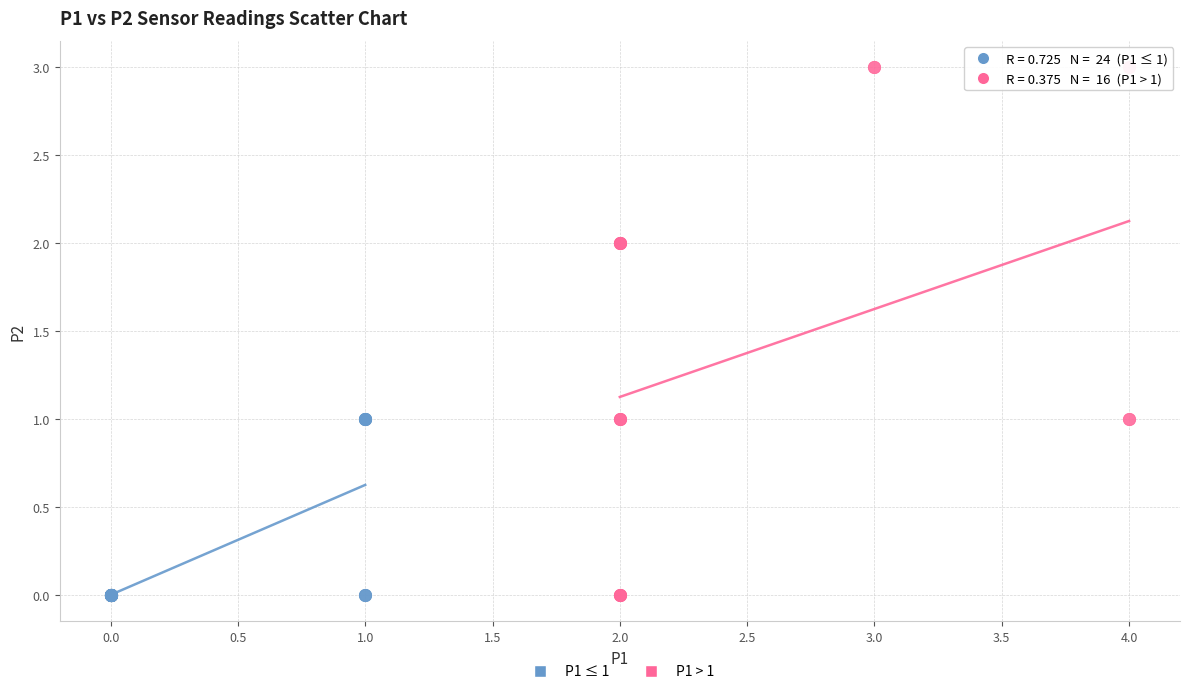

Which series reaches the maximum Y coordinate?

P1 > 1